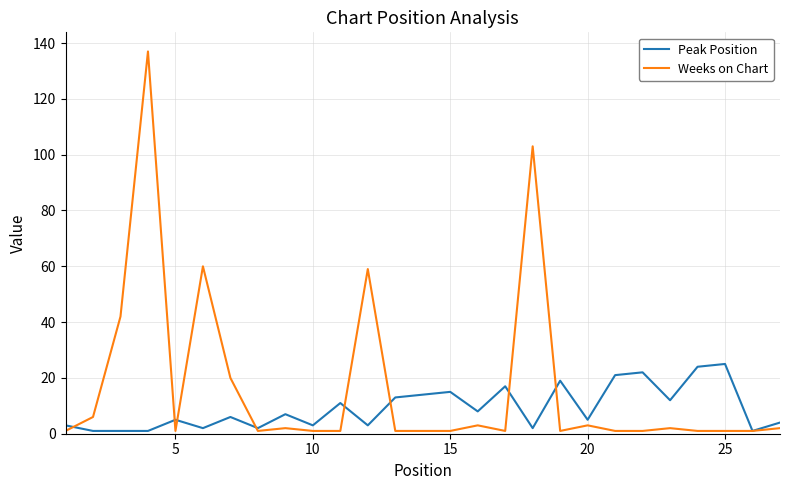

List the series in order of their peak value, lowest first.

Peak Position, Weeks on Chart